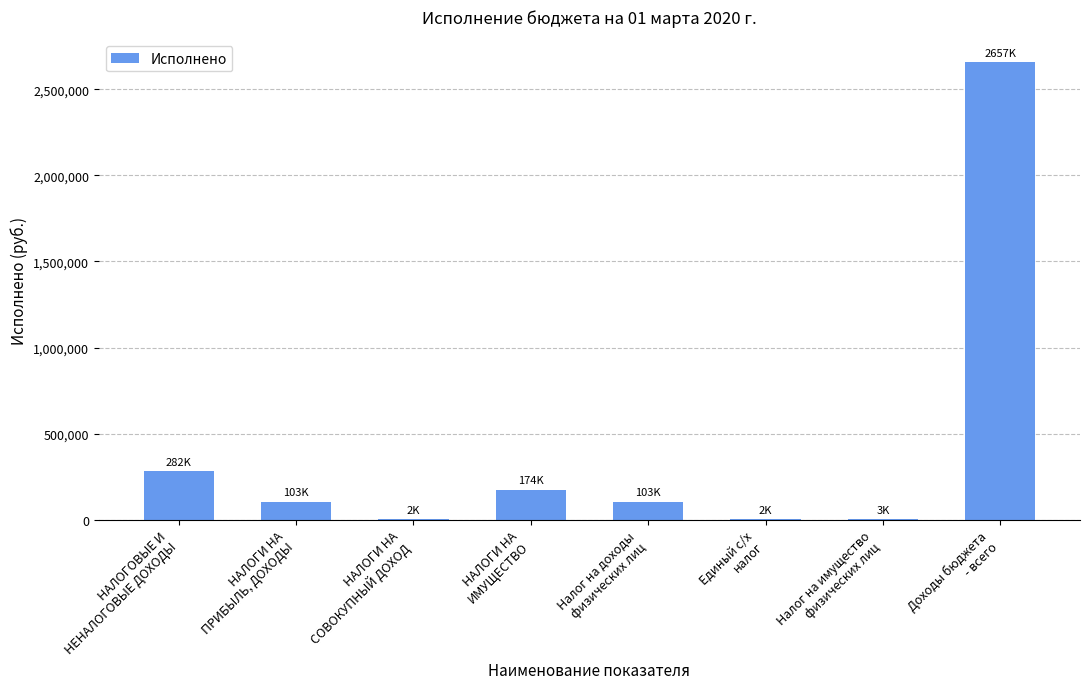

What is the greatest value displayed?

2656813.8